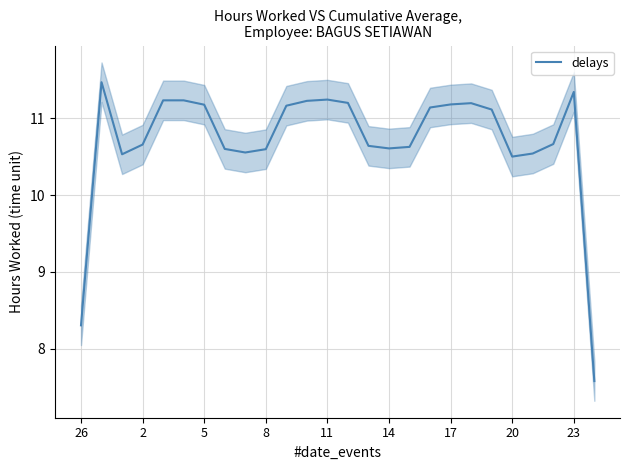

Count the number of data series in this chart.

1